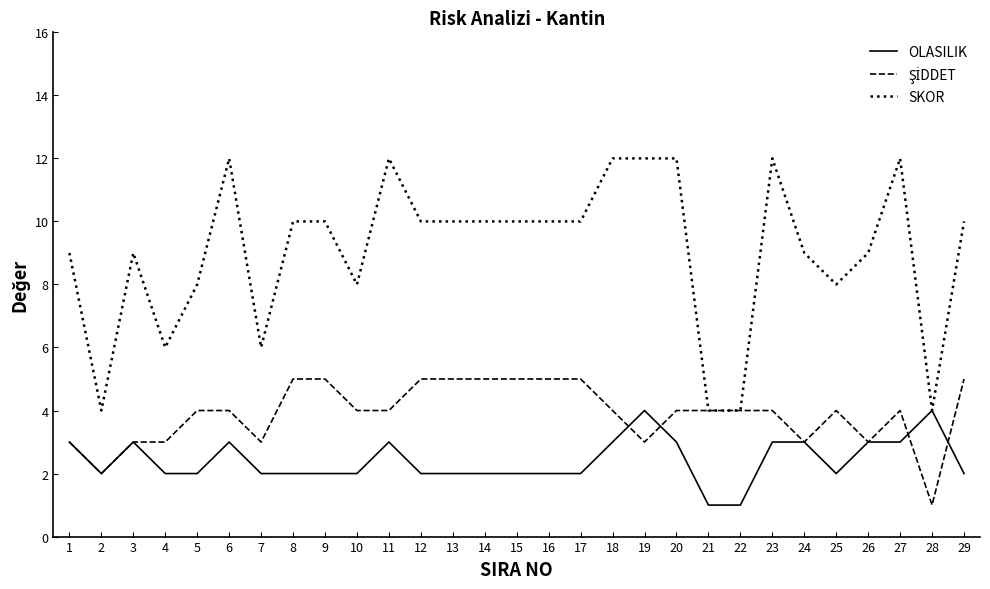

The SKOR series shows 14 at 24. True or false?

False